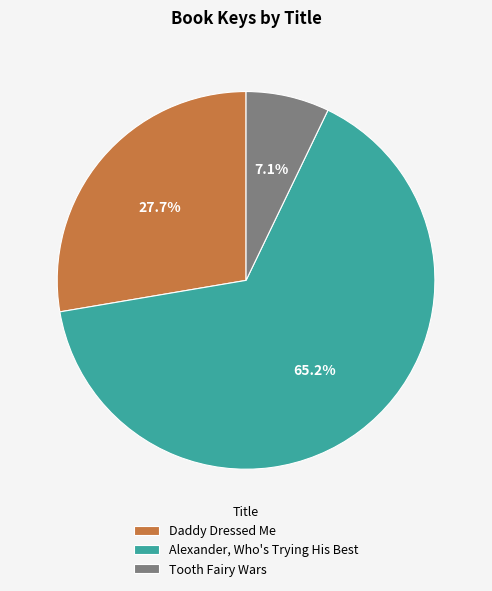

To the nearest percent, what percentage of the pie is Alexander, Who's Trying His Best?

65%